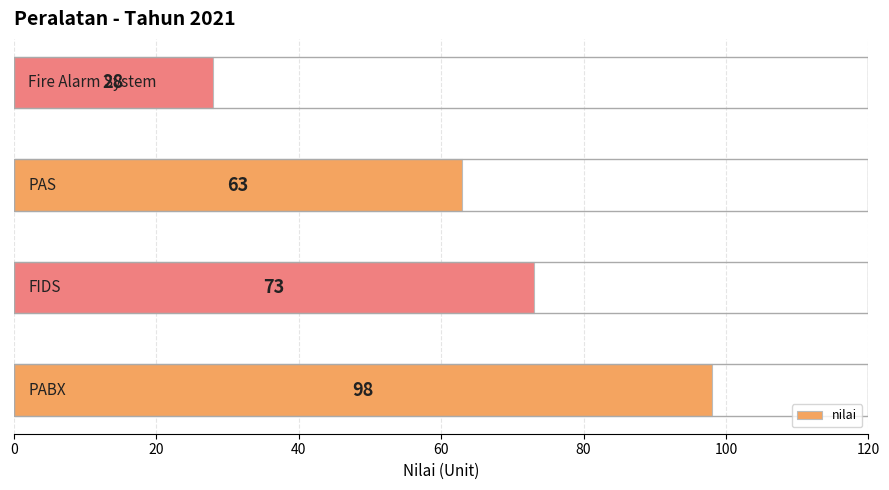

Reading bottom to top, list all the values displayed in this chart.

98	73	63	28